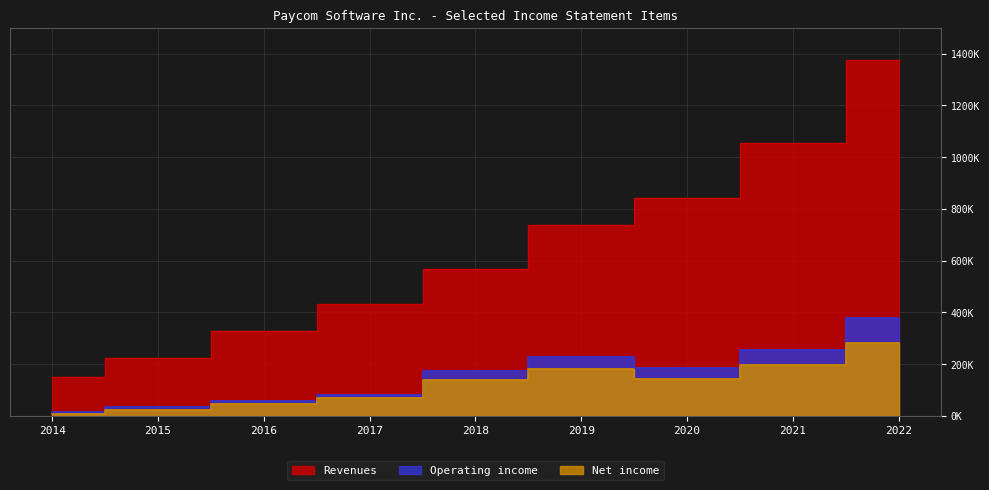

What is the difference between the Operating income values at 2019 and 2022?

152455